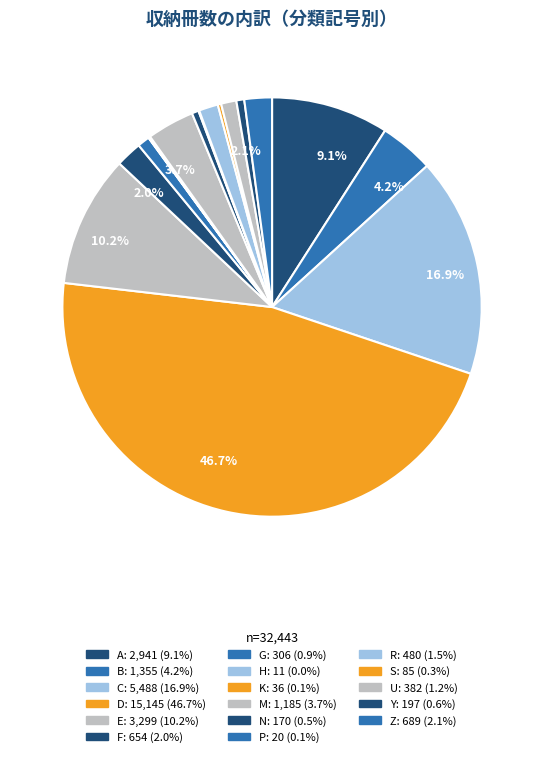

Does any single category account for the majority?

No